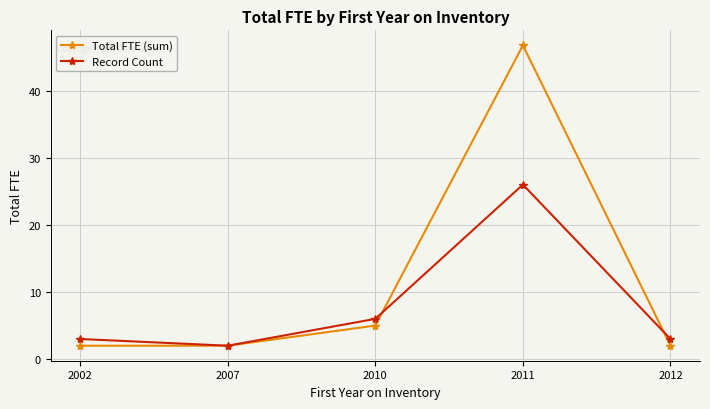

At 2002, list the series in order from largest to smallest.

Record Count, Total FTE (sum)